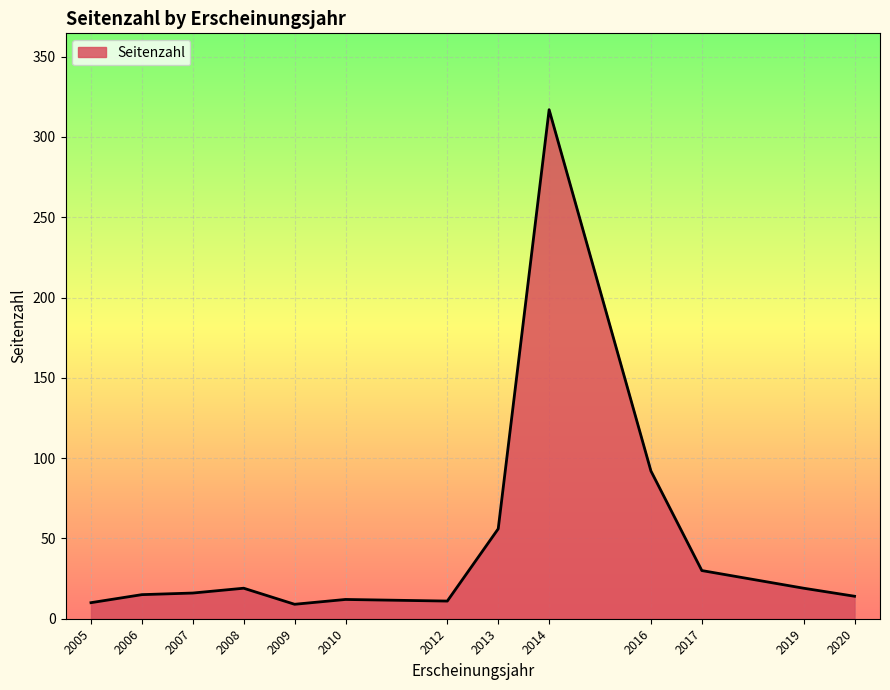

What is the average value?

48